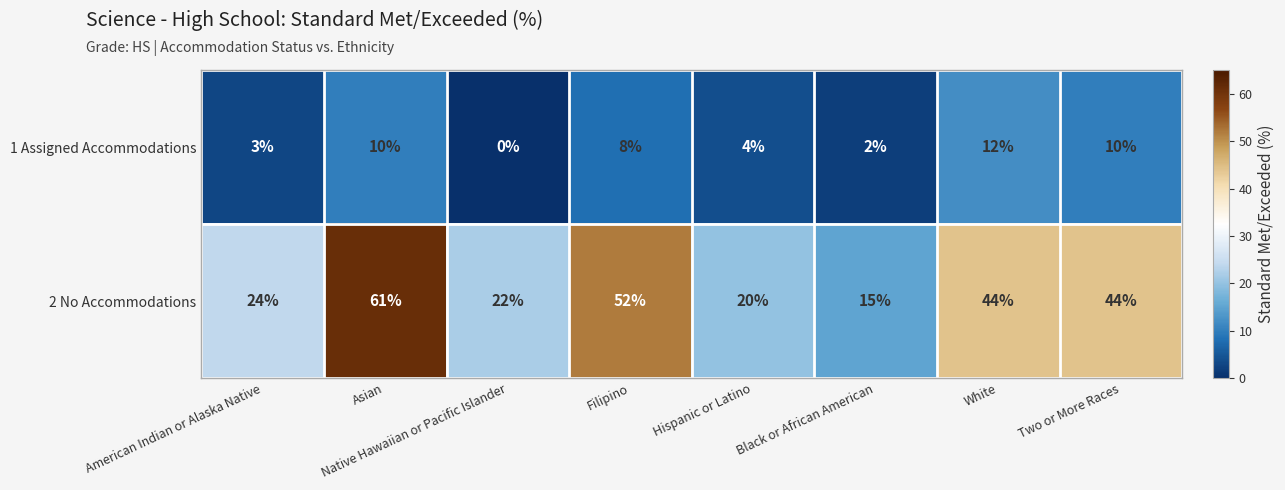

Which category has the lowest value in the 1 Assigned Accommodations series?

Native Hawaiian or Pacific Islander